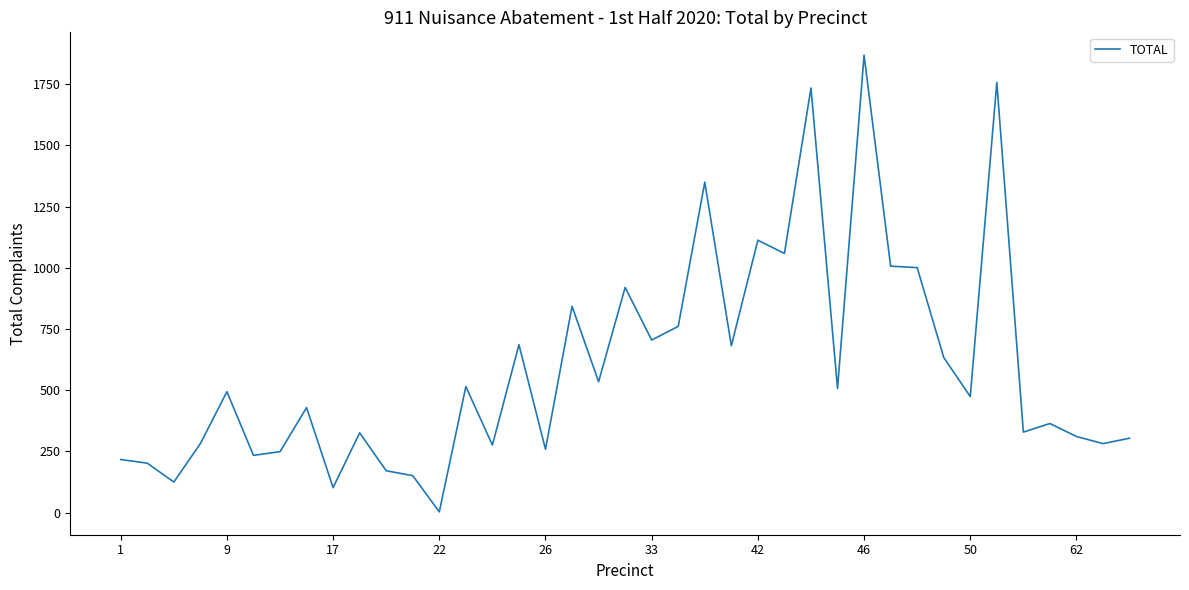

True or false: the data has more than 1 interior local peaks.

True